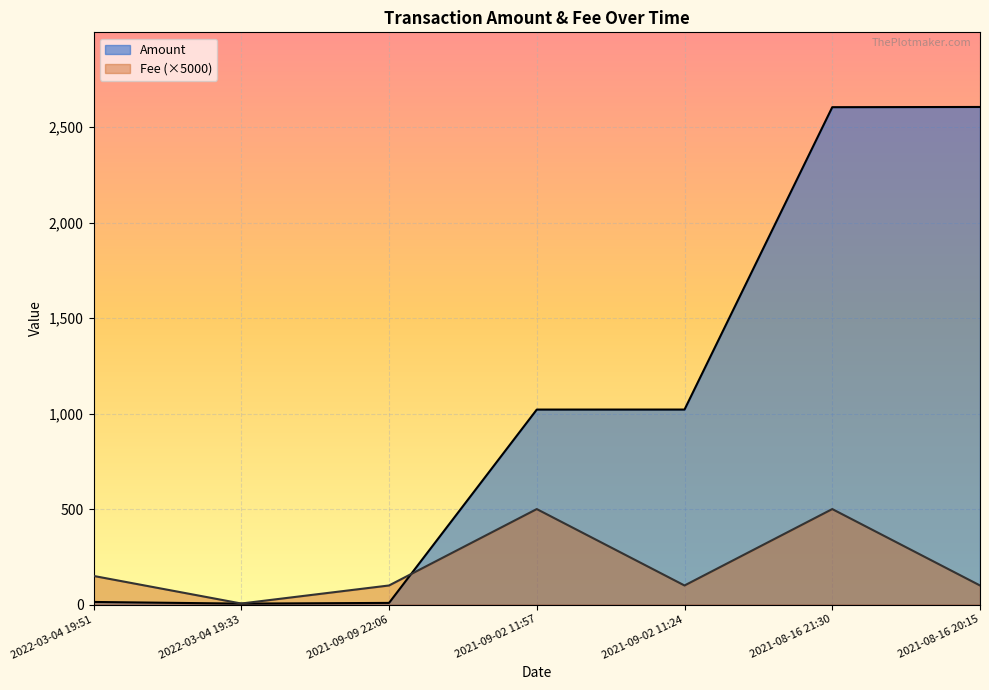

What is the difference between the maximum and minimum values in the Fee series?

494.5